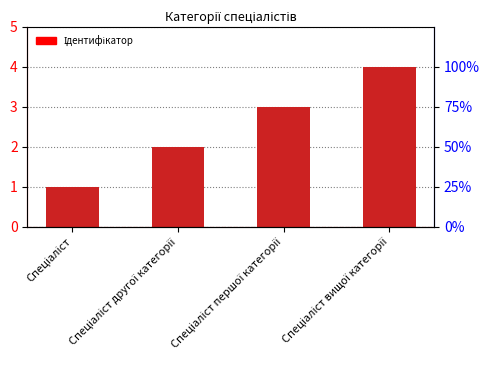

Between Спеціаліст вищої категорії and Спеціаліст, which is larger?

Спеціаліст вищої категорії